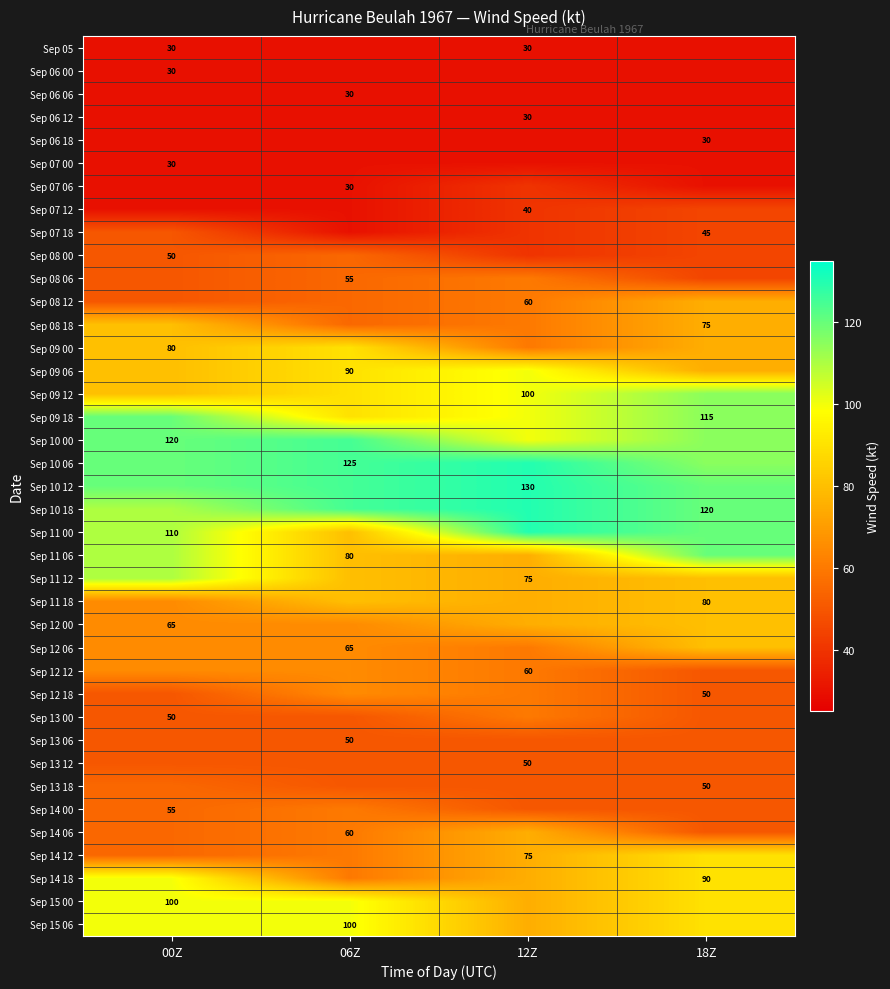

At which category is the sum across all series the highest?

18Z